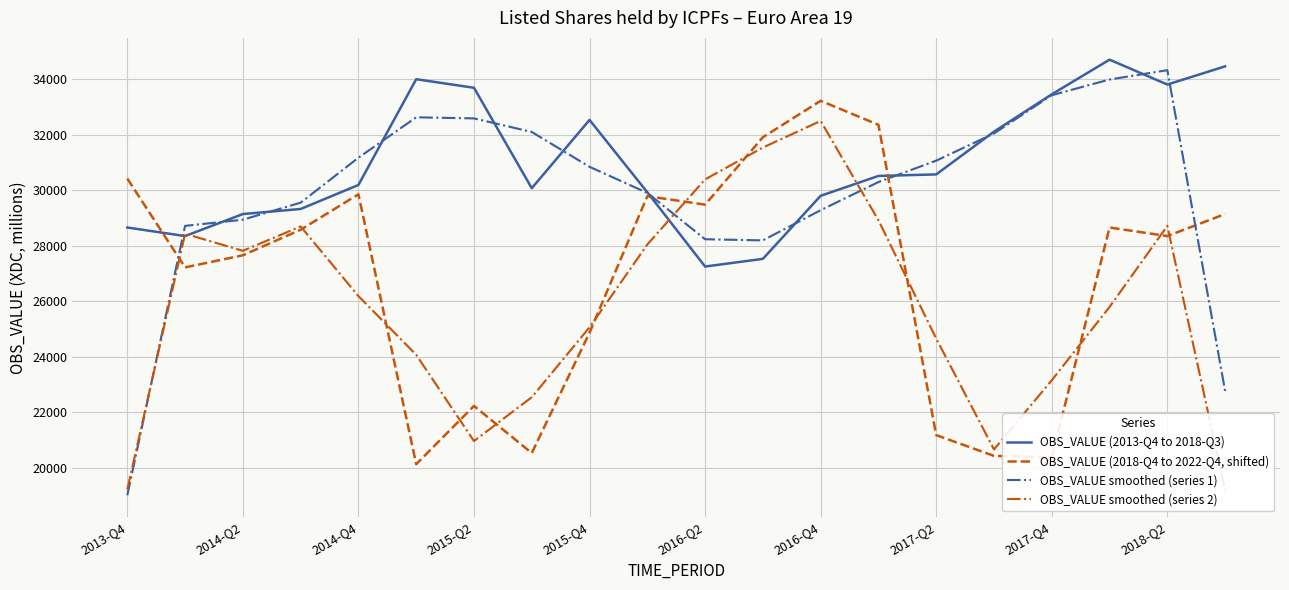

What position from the left is 2013-Q4?

1